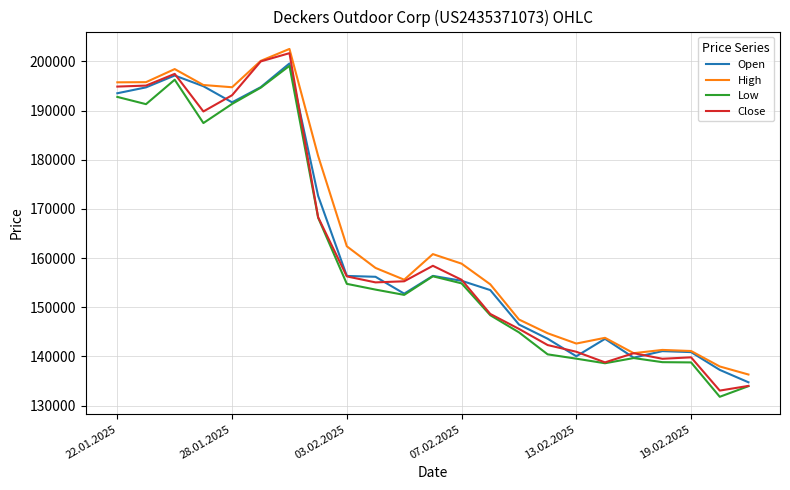

Which series has the widest spread of values?

Close